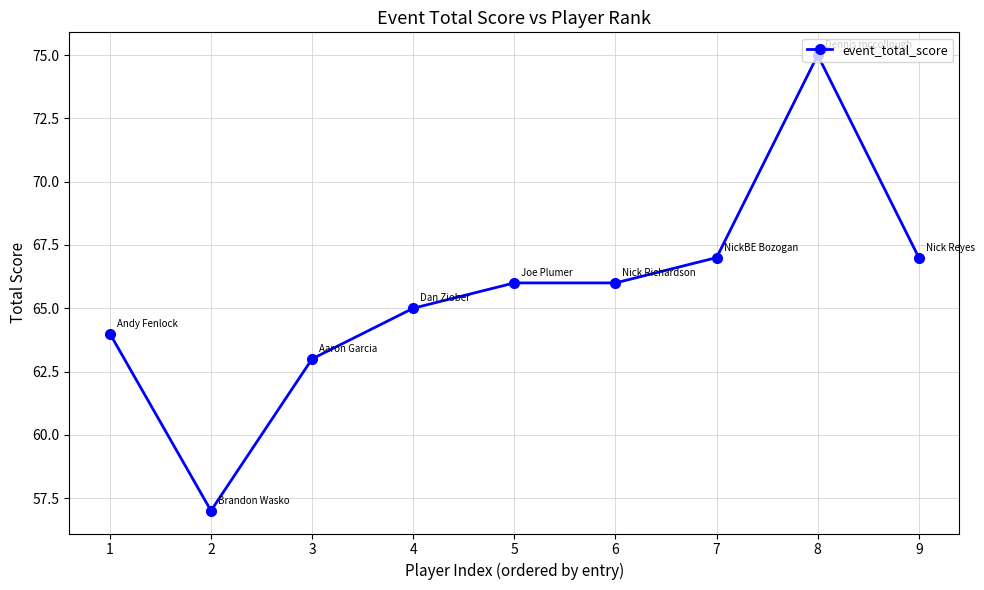

What is the value of the 3rd point from the left?

63